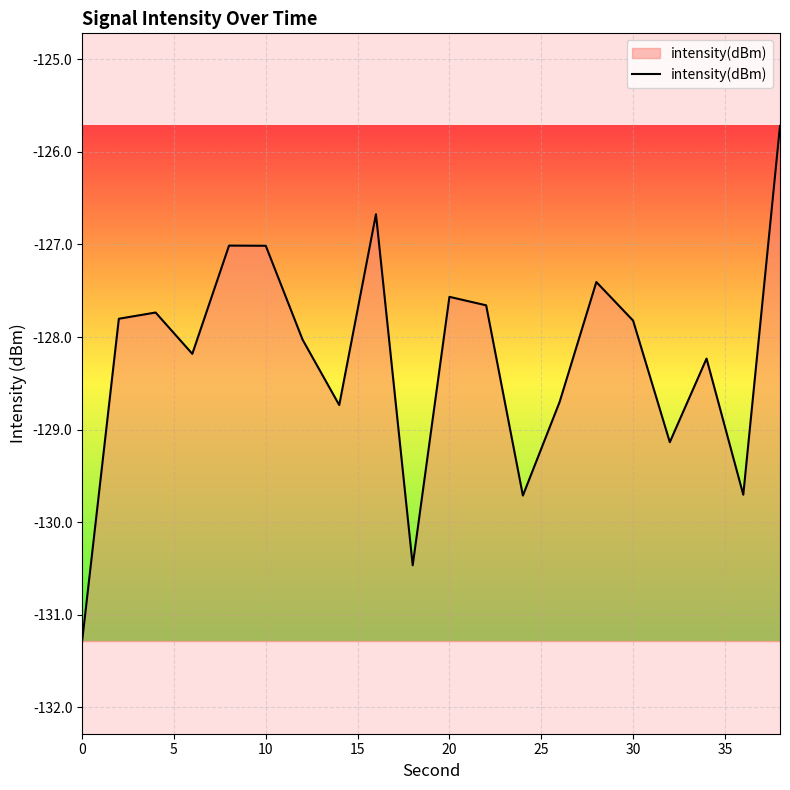

What is the maximum value shown in the chart?

-125.7